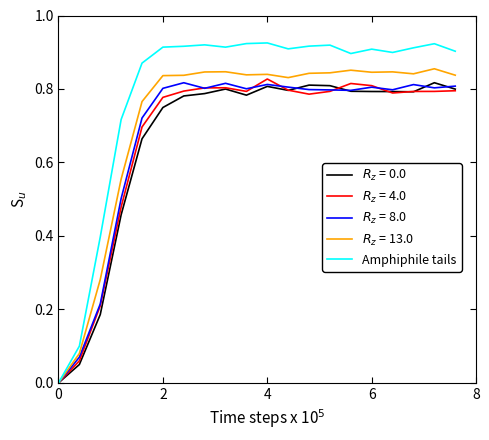

Does the chart have visible grid lines?

No